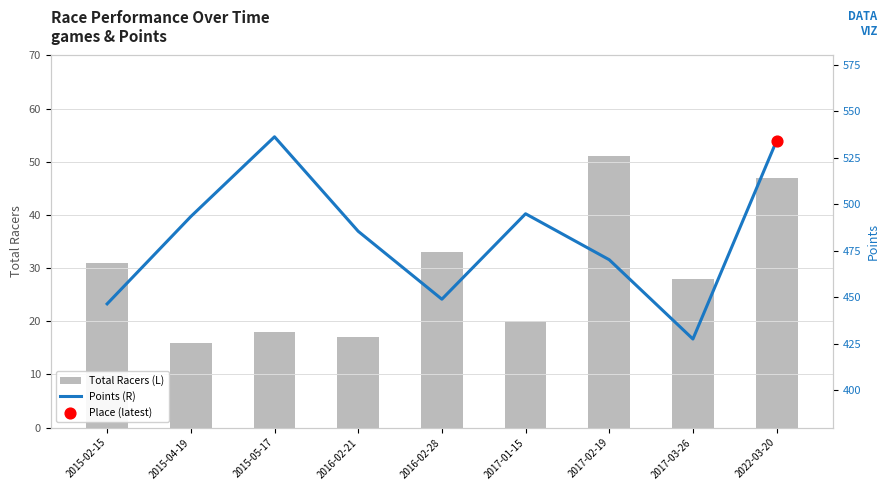

At how many categories does at least one series exceed 475?

5